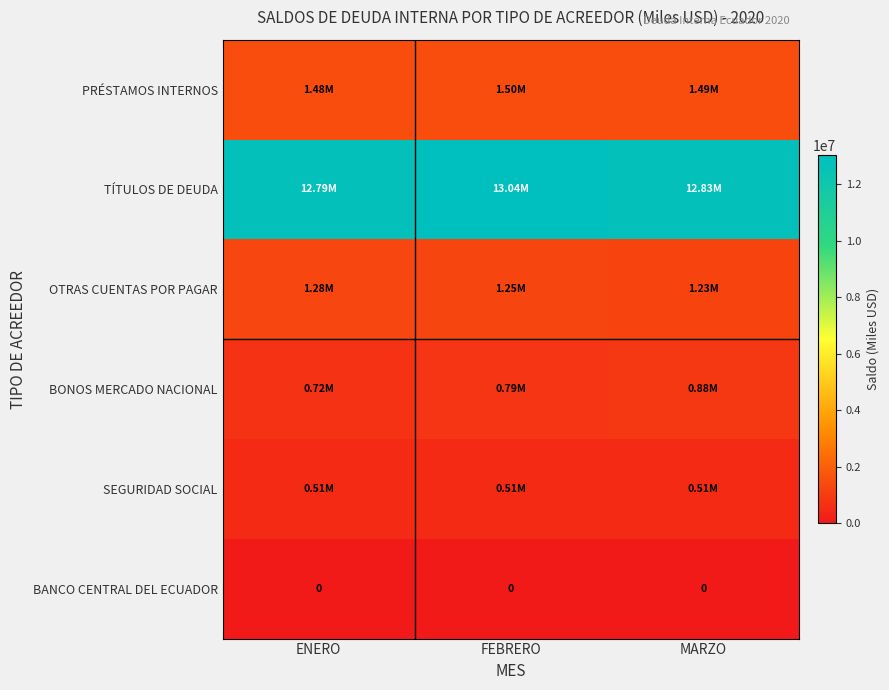

Rank the series by their maximum value, from lowest to highest.

BANCO CENTRAL DEL ECUADOR, SEGURIDAD SOCIAL, BONOS MERCADO NACIONAL, OTRAS CUENTAS POR PAGAR, PRÉSTAMOS INTERNOS, TÍTULOS DE DEUDA